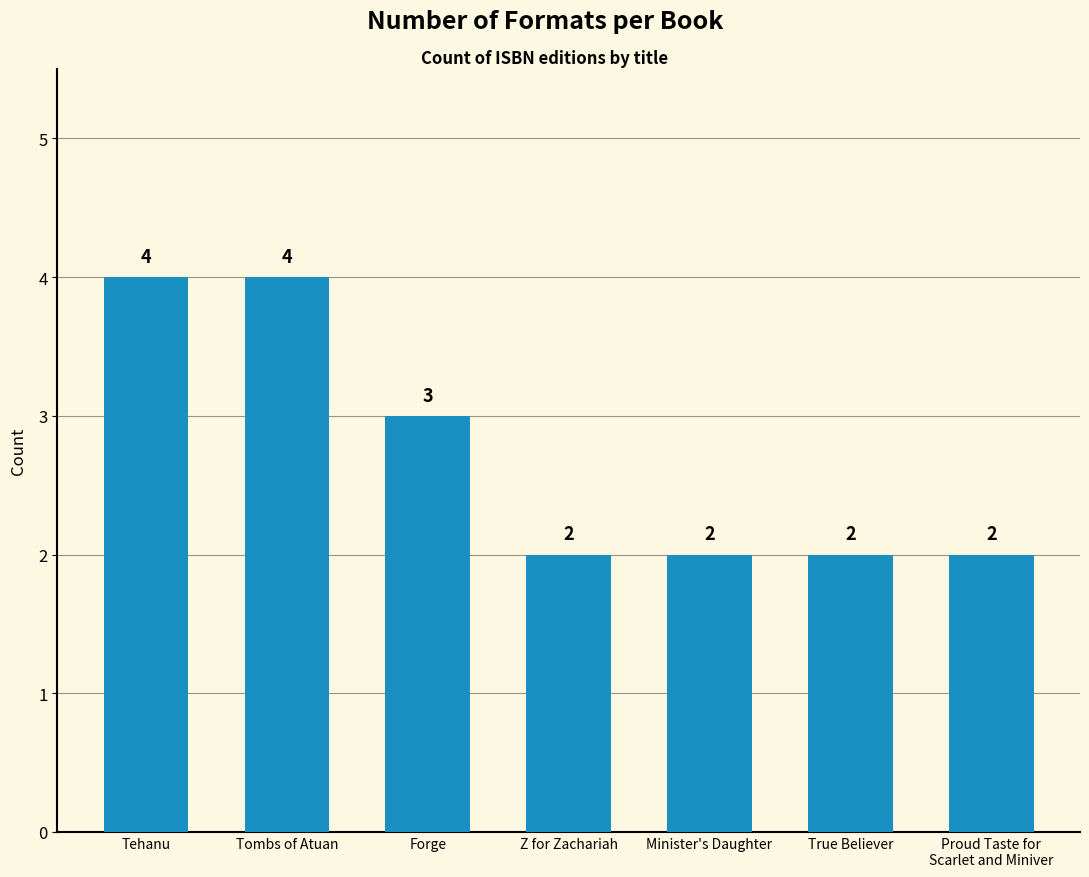

What is the label of the 3rd bar from the left?

Forge